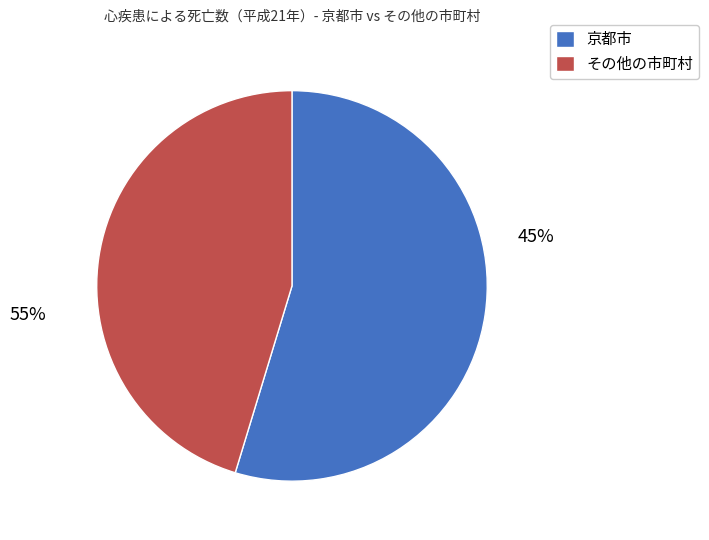

How much of the chart is everything except その他の市町村?

54.7%